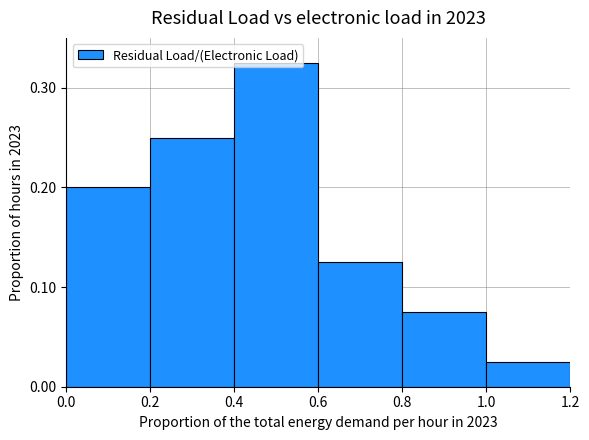

What is the sum of all values?

1.0